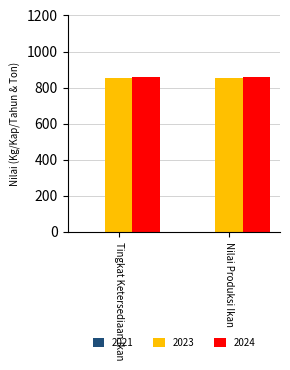

What is the sum of all 2023 values?

1701.1